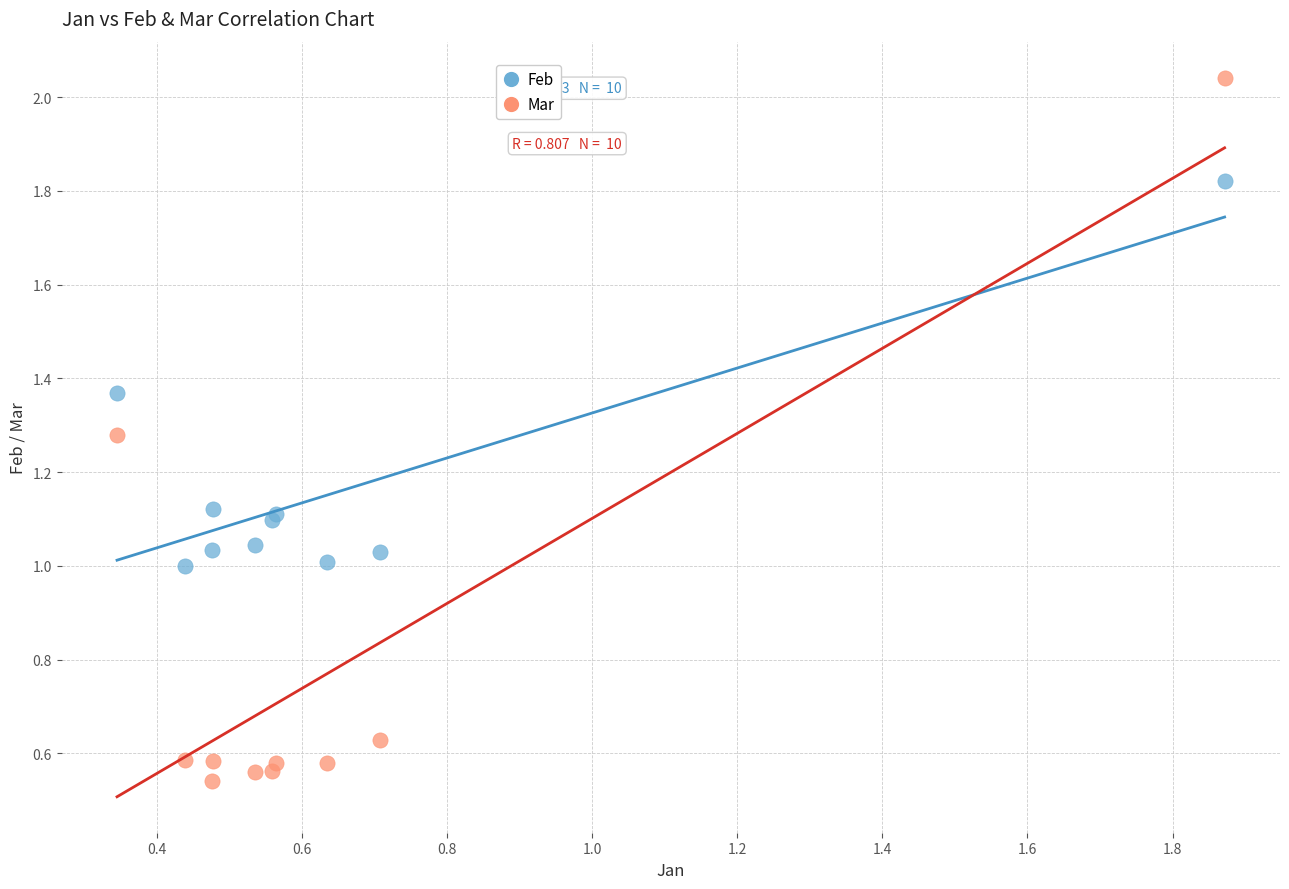

Which series contains the highest Y value?

Mar